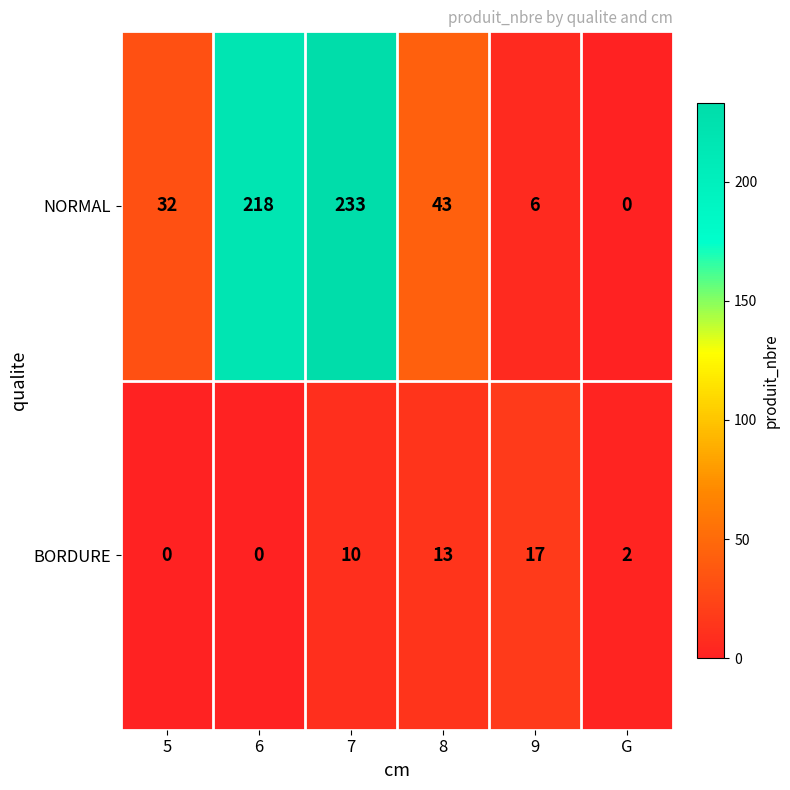

True or false: BORDURE has a value of 13 at 8.

True